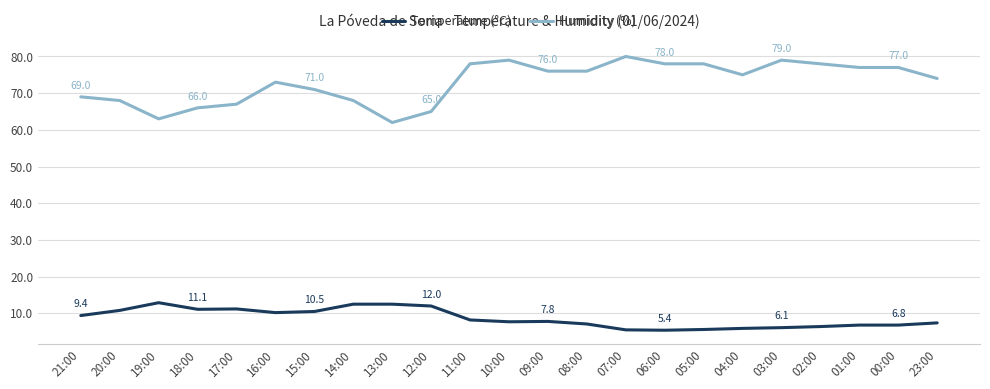

List the series in order of their peak value, lowest first.

Temperature (°C), Humidity (%)